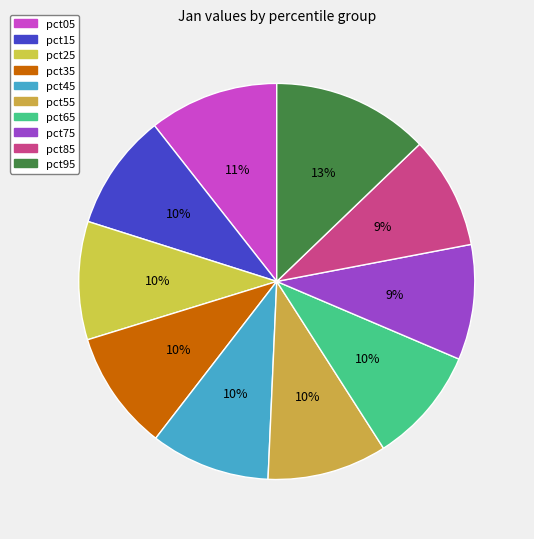

Is there a majority slice in this chart?

No